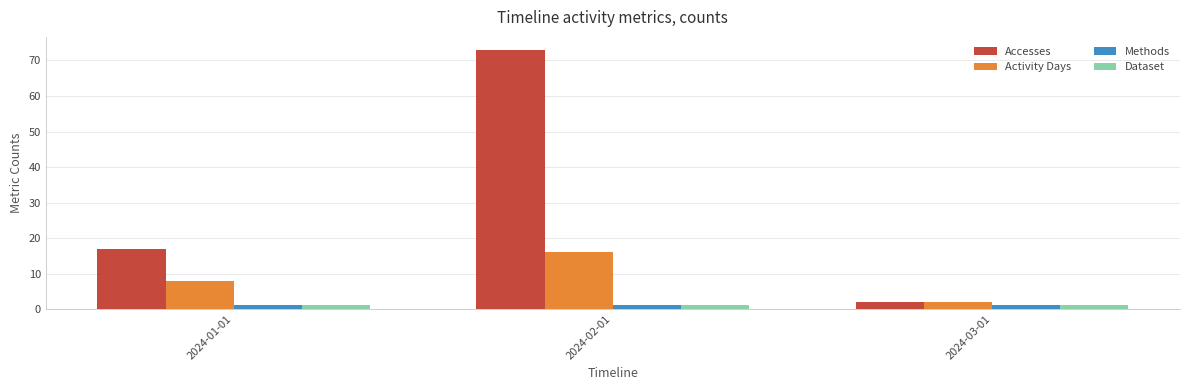

Which series has the largest total across all categories?

Accesses